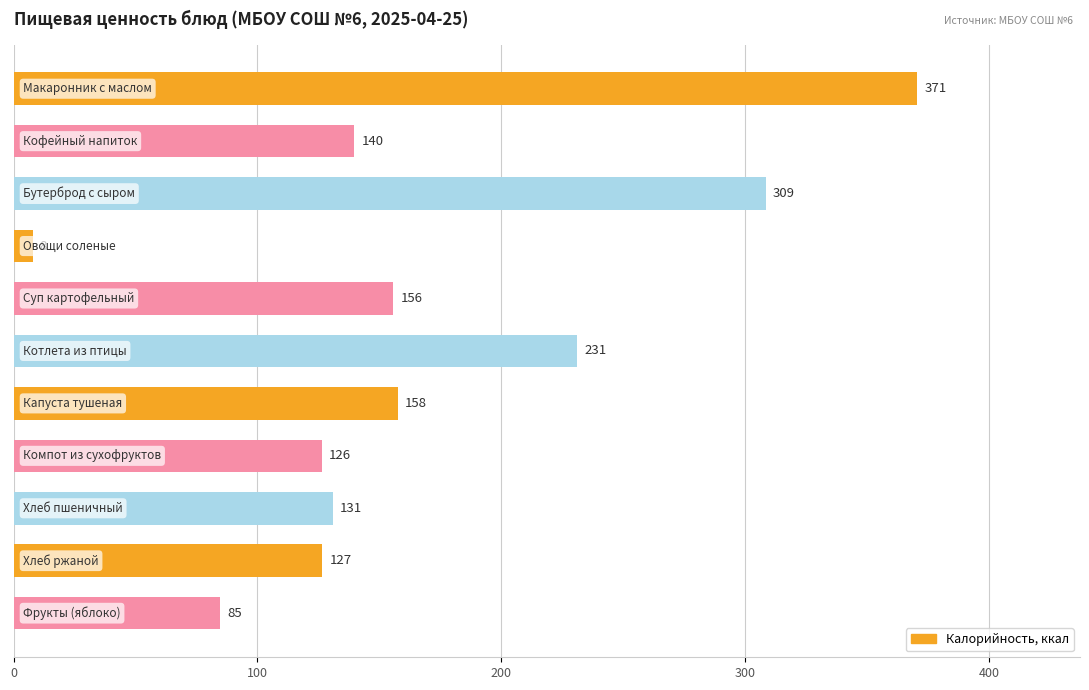

What is the greatest value displayed?

370.7